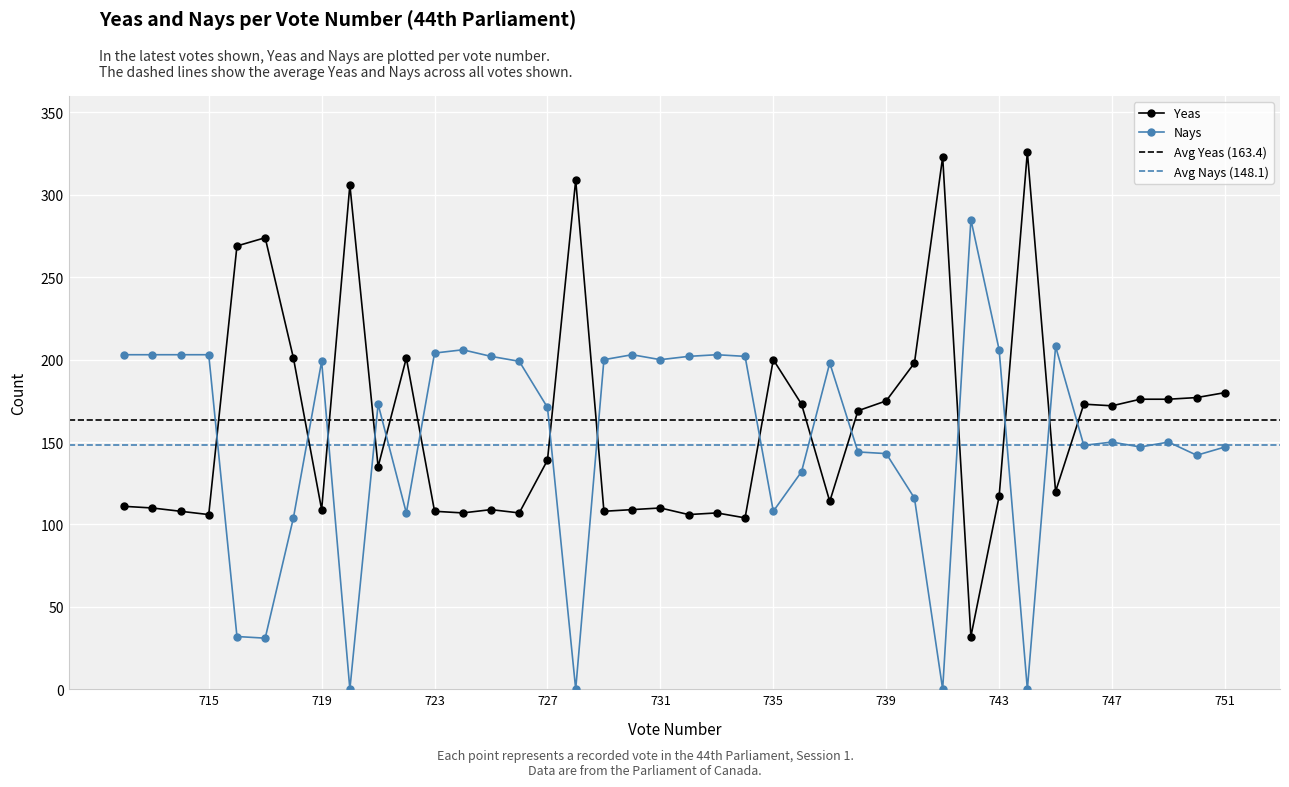

Which has a higher value, 748 or 751?

751